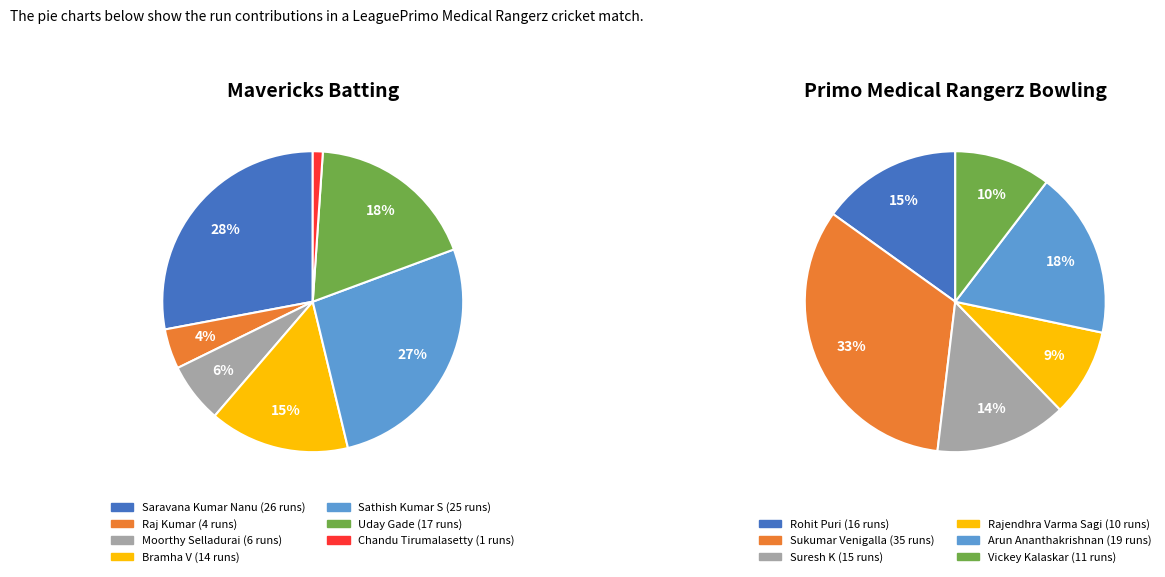

The Uday Gade slice represents 18% of the pie. True or false?

True